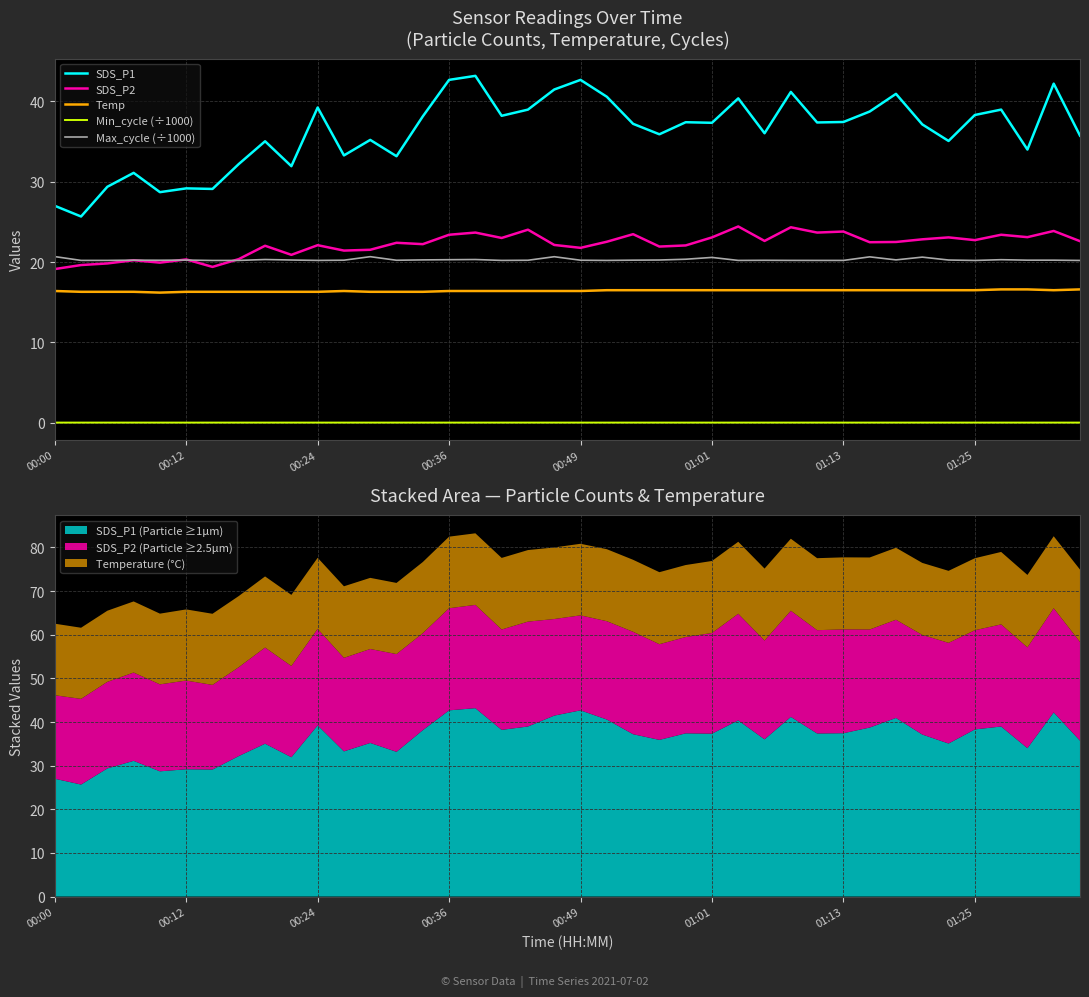

What is the label of the 6th point from the right?

34